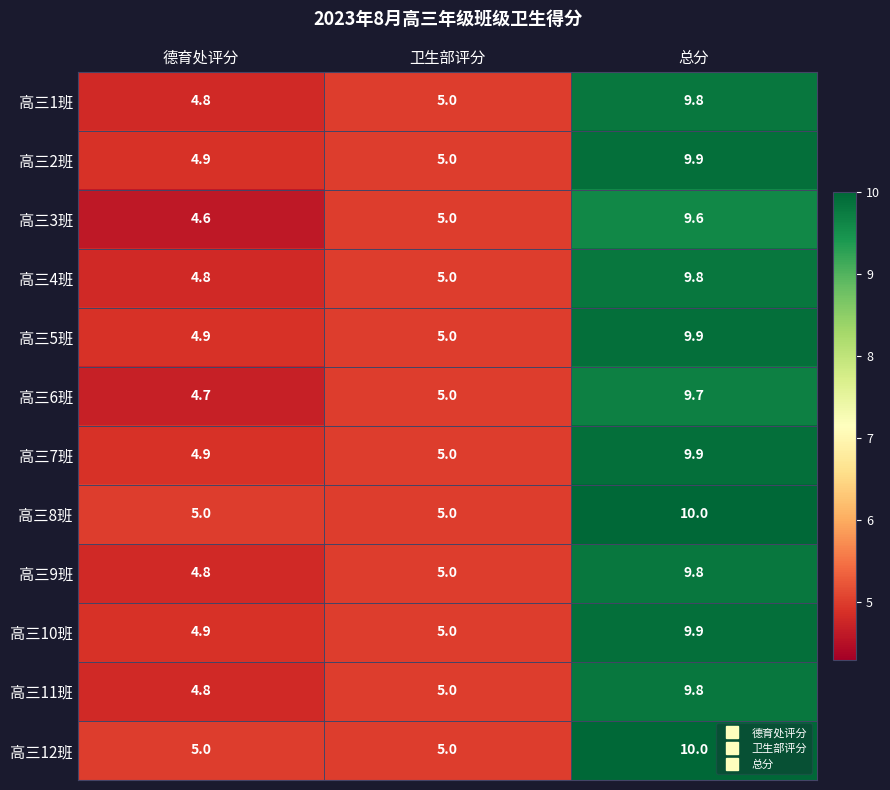

At which category does the chart reach its minimum across all series?

德育处评分